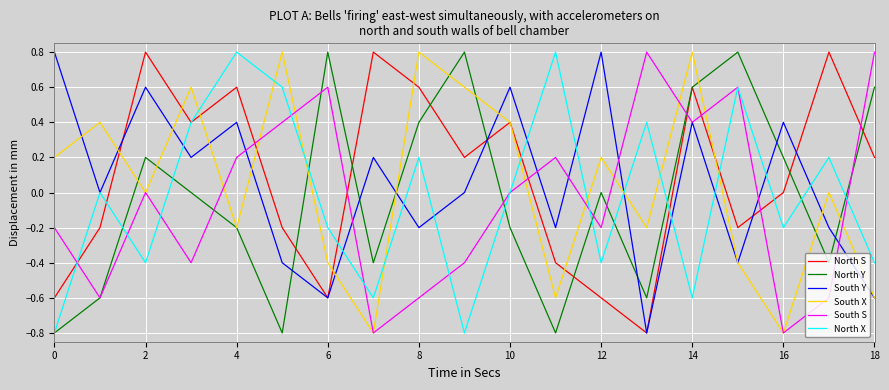

In South Y, how many points are lower than both neighbors (excluding endpoints)?

7